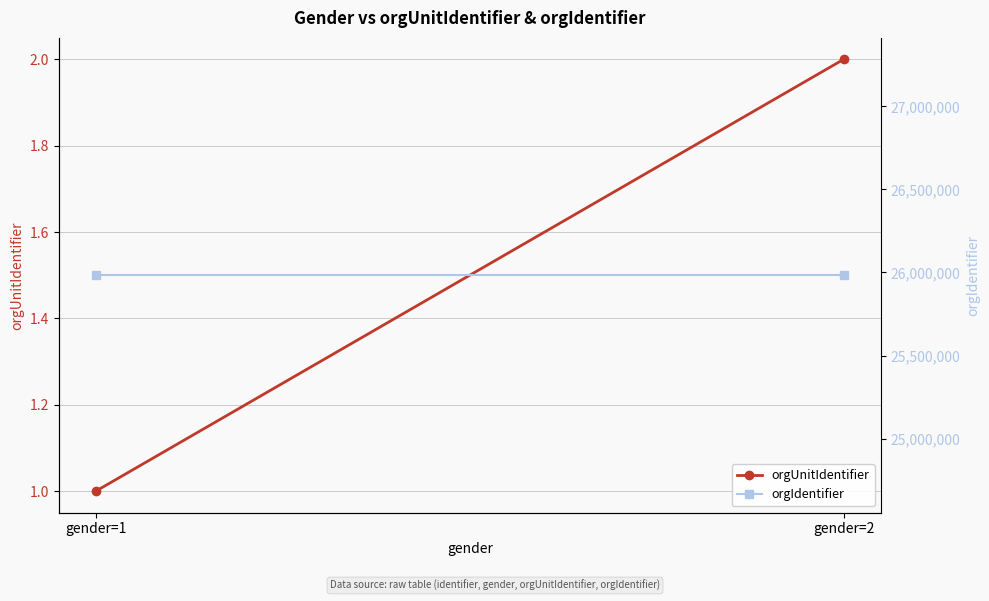

Which label corresponds to the smallest value in the chart?

gender=1